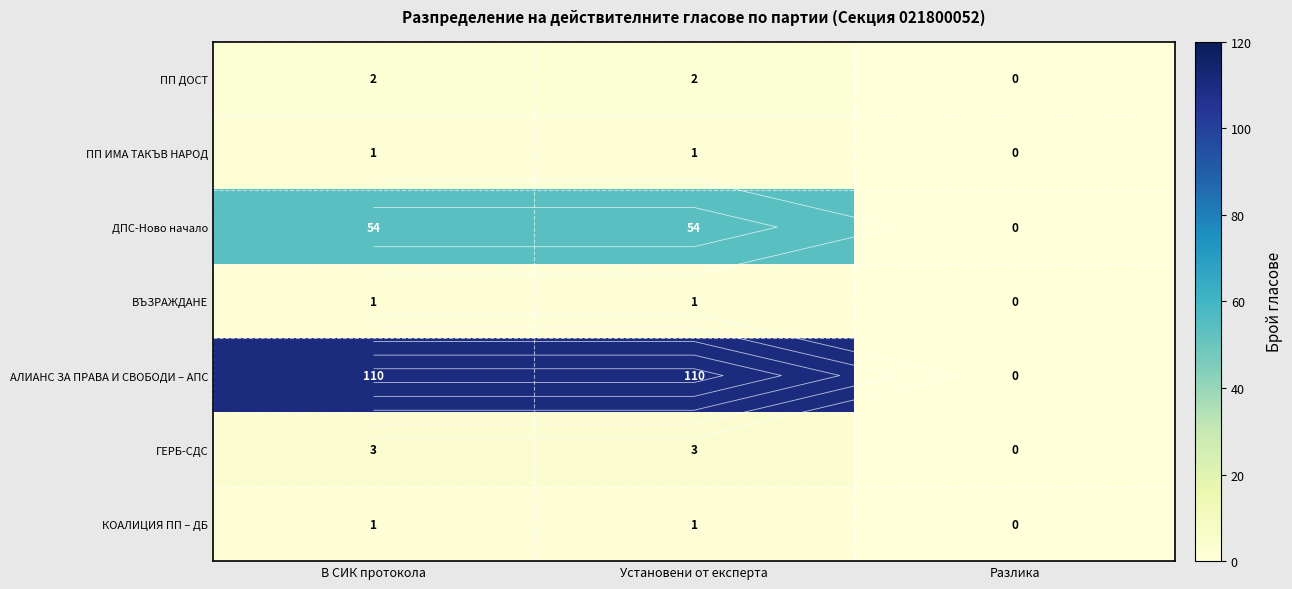

What is the difference between the maximum and minimum values in the КОАЛИЦИЯ ПП – ДБ series?

1